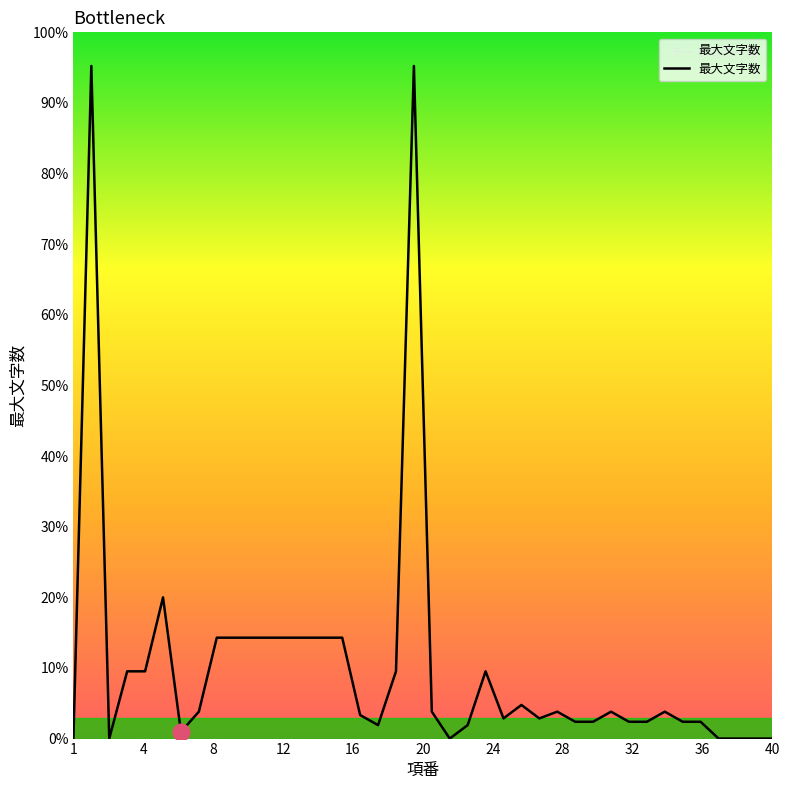

Is this an area chart (filled region under the line)?

No